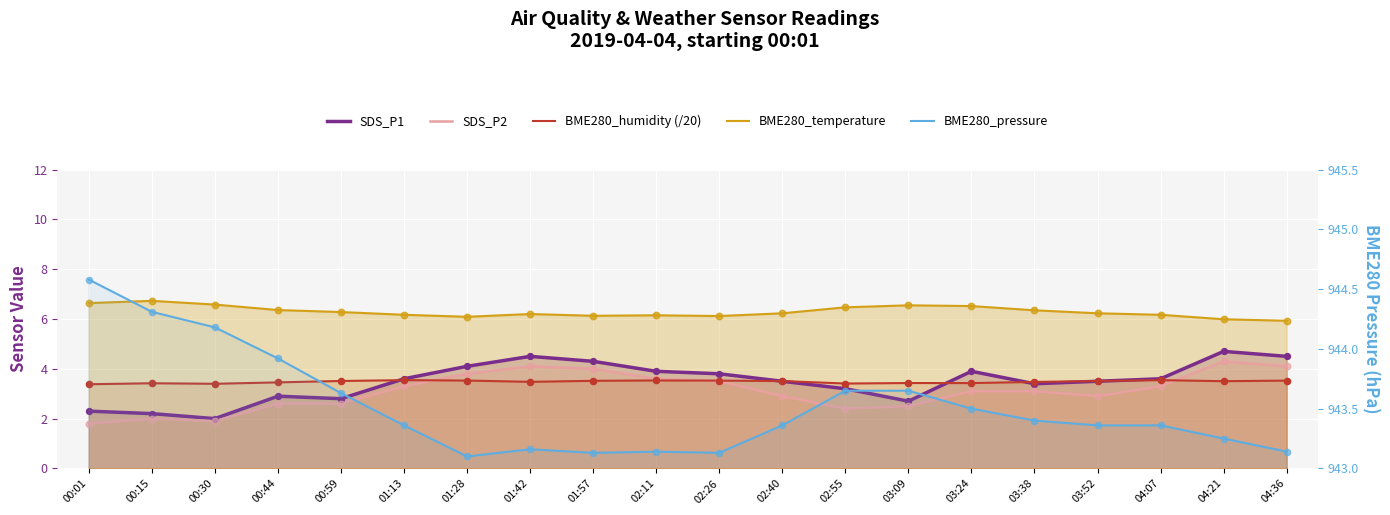

Which series has the widest spread of Y values?

SDS_P1